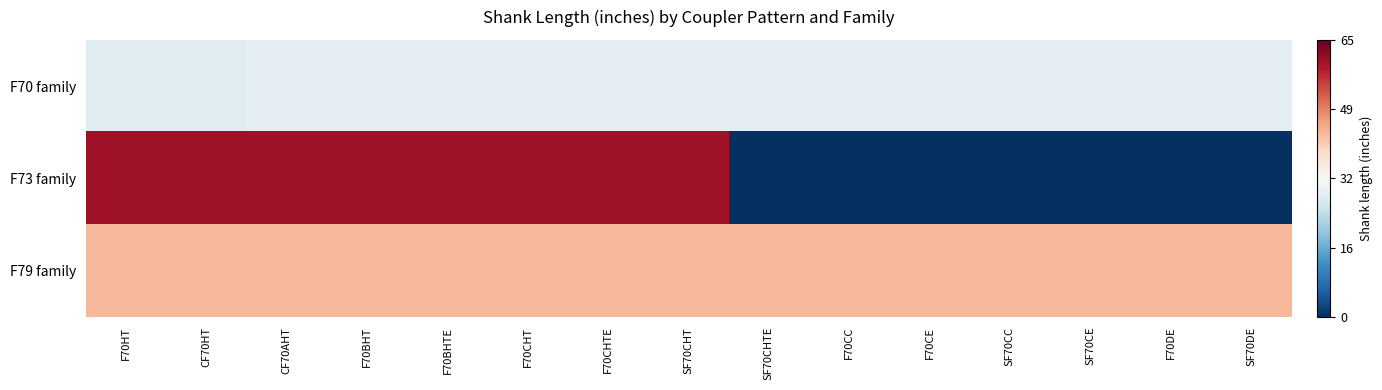

At how many categories does at least one series exceed 0?

15